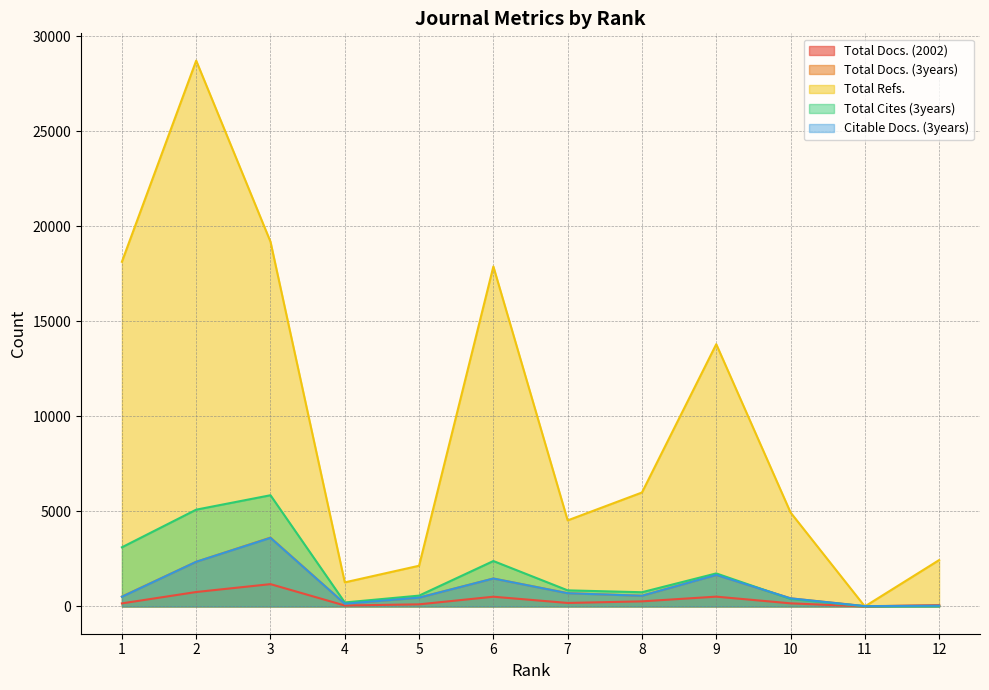

Which series has the widest spread of values?

Total Refs.